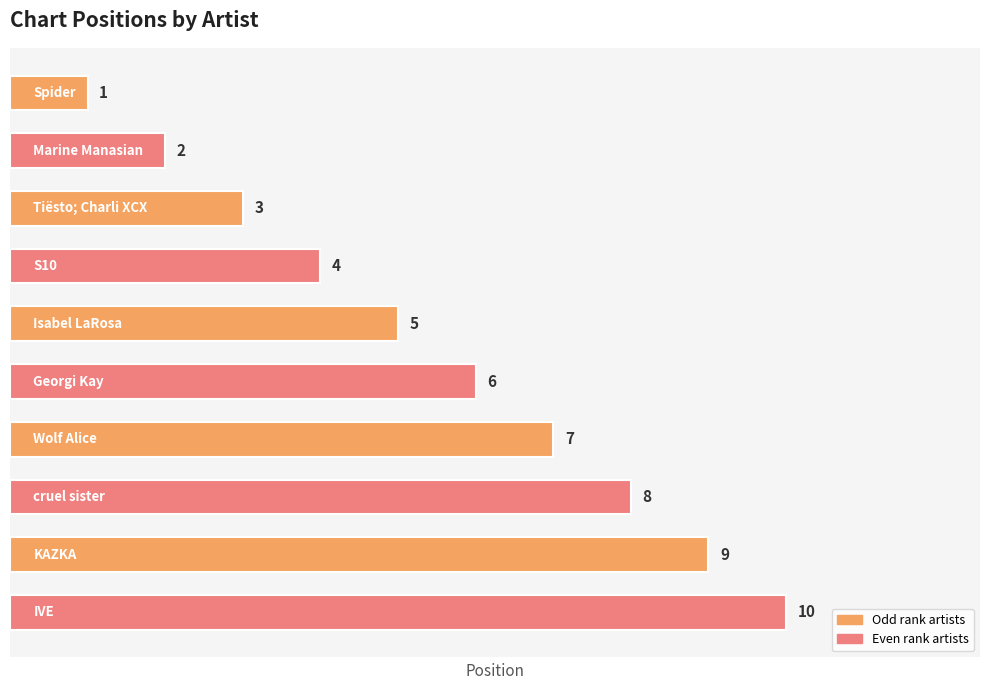

How many values are between 3 and 8?

6